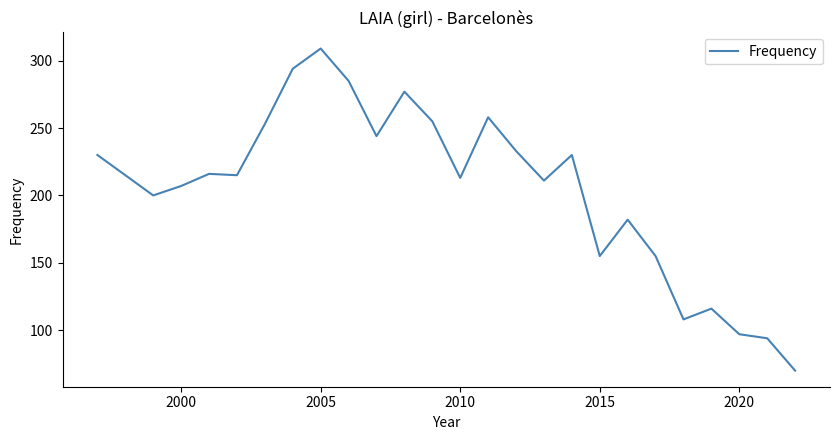

What is the greatest value displayed?

309